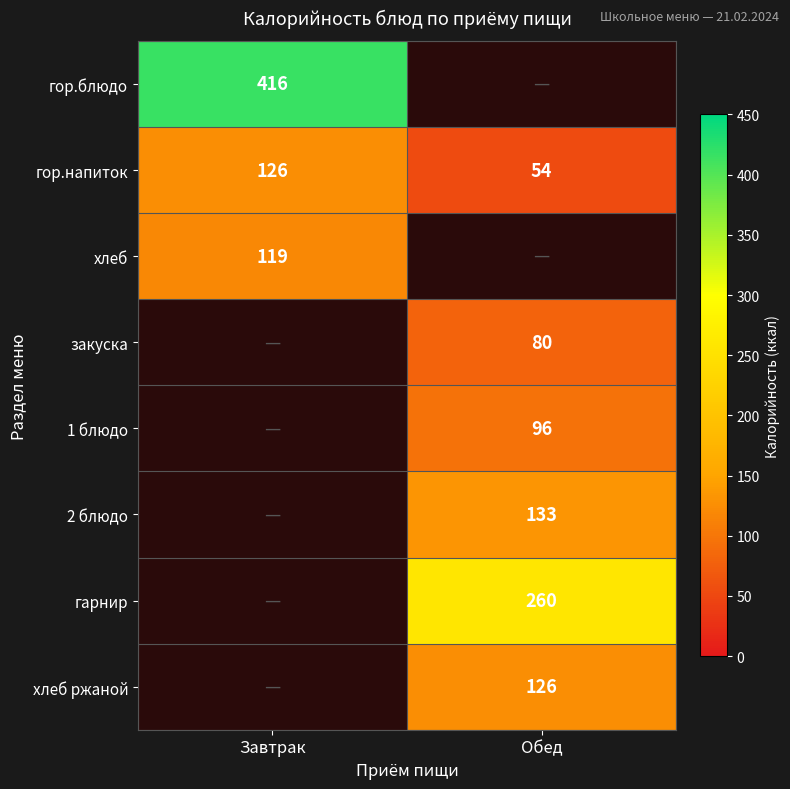

Is it true that гарнир equals 260.0 at Обед?

True